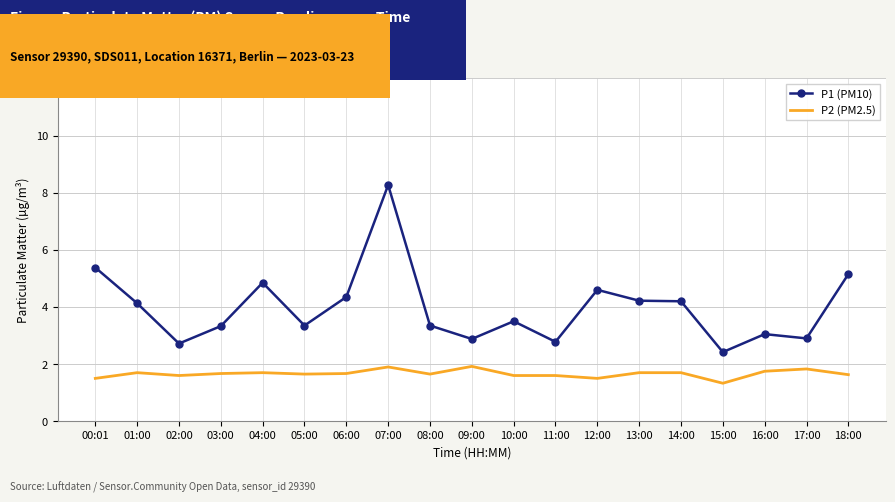

True or false: P1 (PM10) has more than 1 interior local peaks.

True